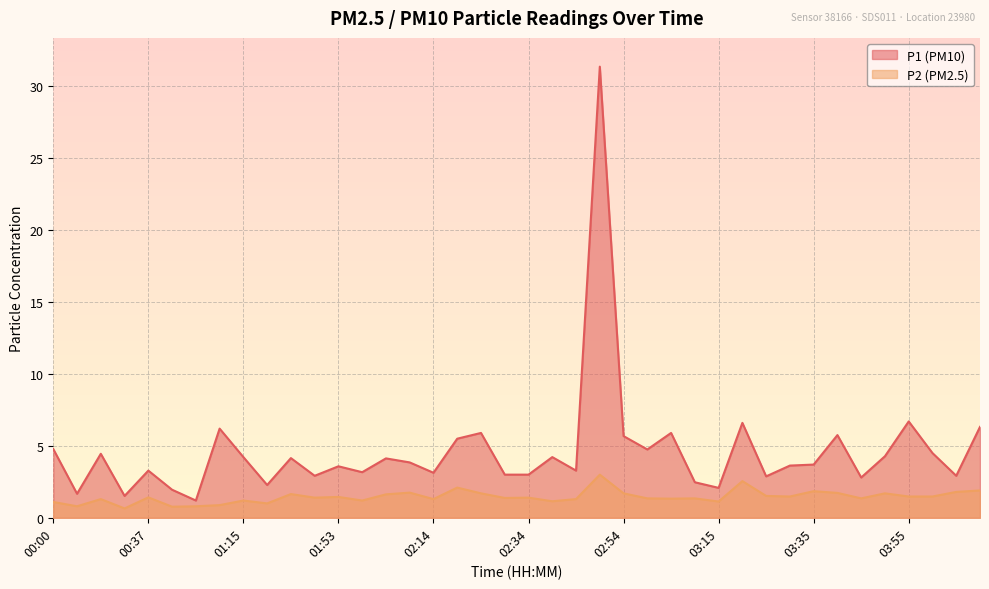

How many series are shown in this chart?

2